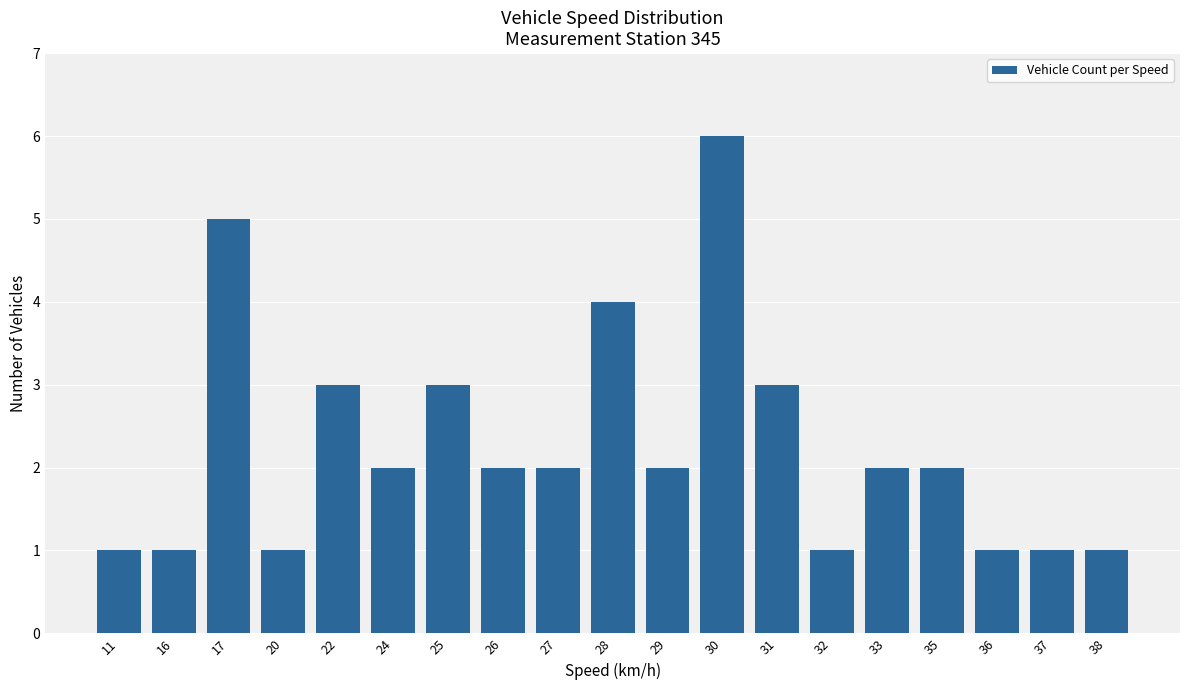

Approximately how many times larger is the value at 36 compared to 30?

0.2